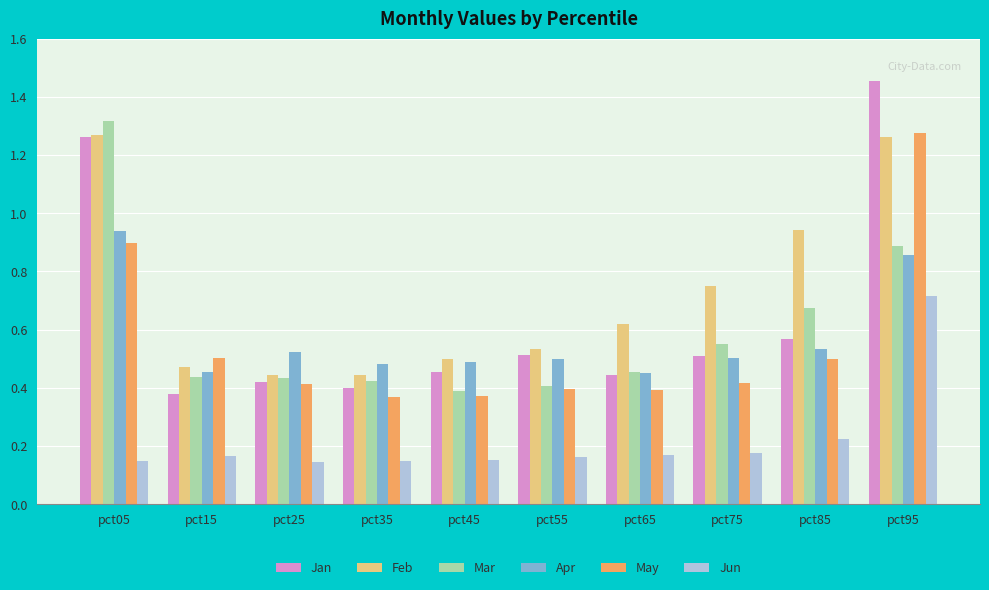

How many Mar values are between 0 and 1?

9